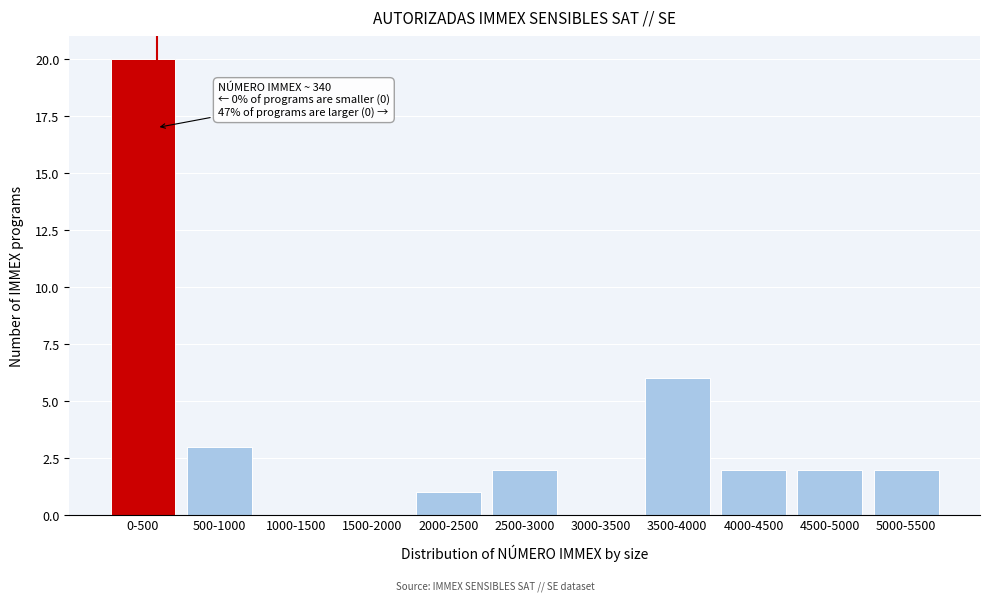

Reading left to right, transcribe all the data shown in this chart.

0-500=20	500-1000=3	1000-1500=0	1500-2000=0	2000-2500=1	2500-3000=2	3000-3500=0	3500-4000=6	4000-4500=2	4500-5000=2	5000-5500=2